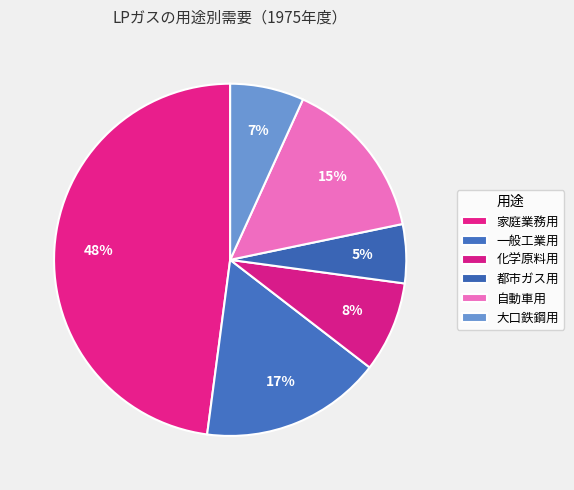

Count the number of slices in the pie.

6